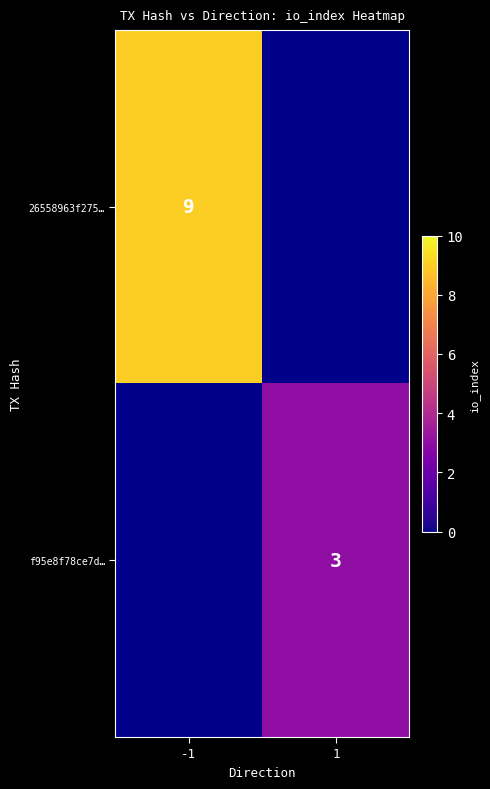

What is the minimum value shown in the chart?

3.0